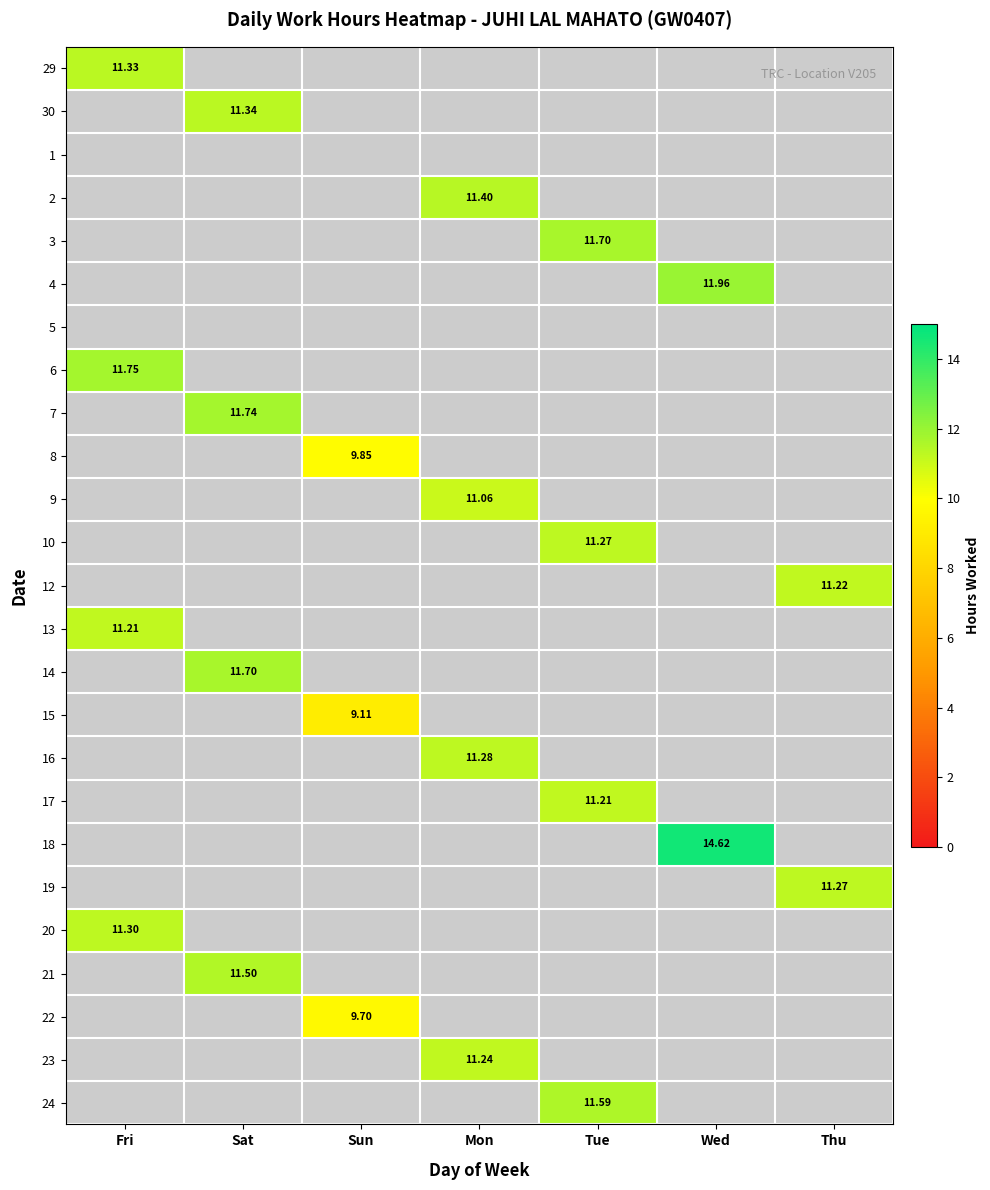

How many positive values does the 20 series have?

1